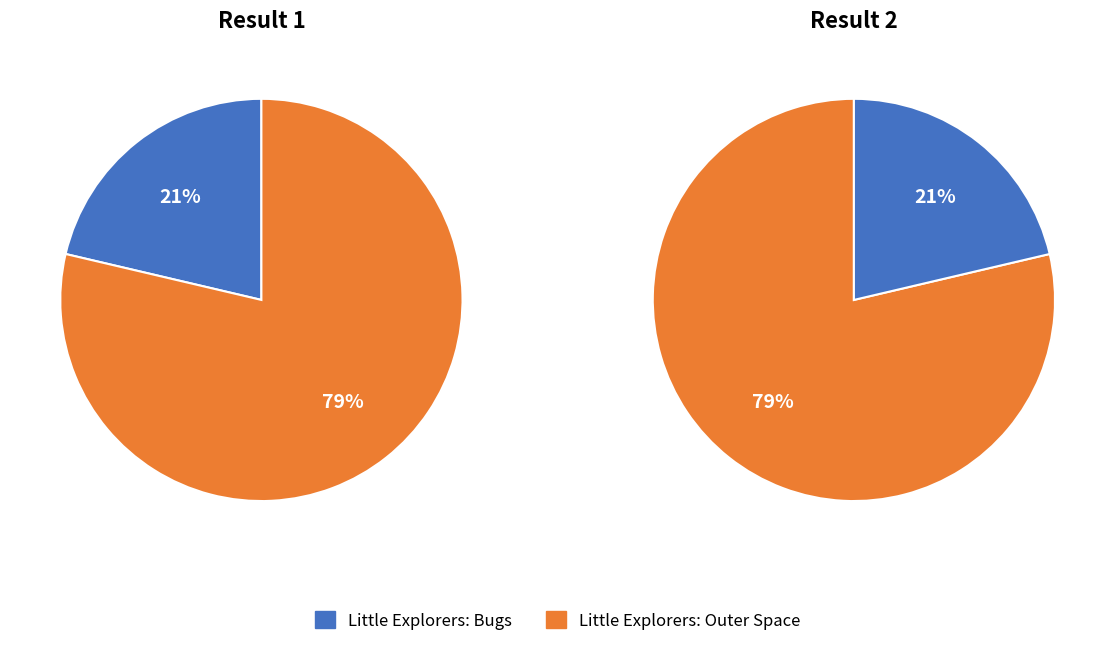

Is it true that Little Explorers: Bugs is 21% of the pie?

True